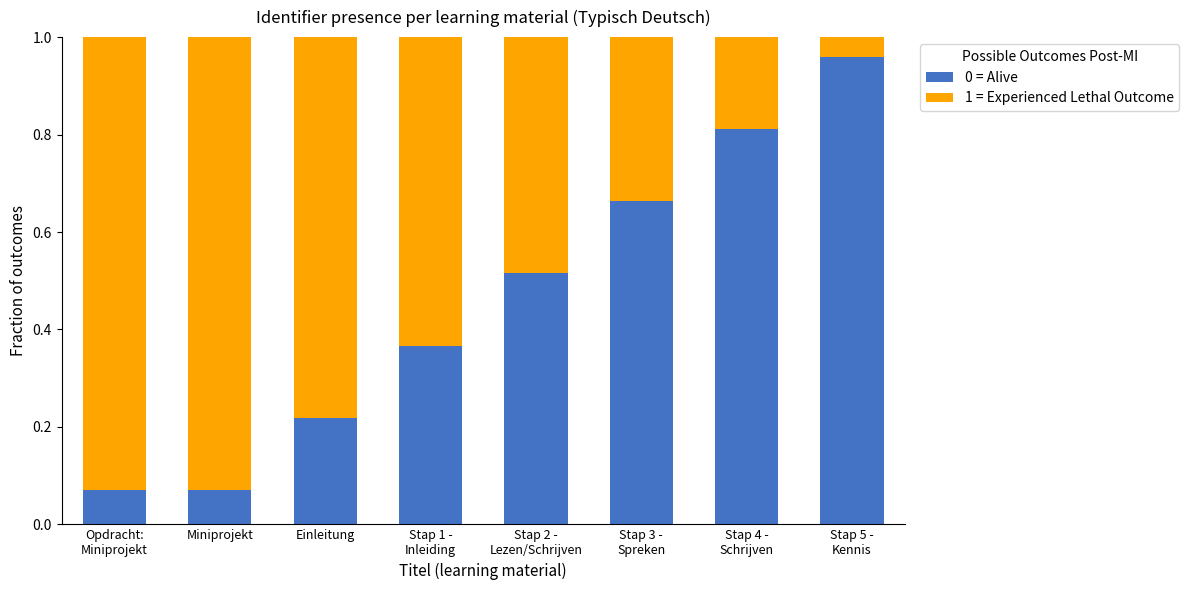

List the series in order of their overall mean, lowest first.

0 = Alive, 1 = Experienced Lethal Outcome